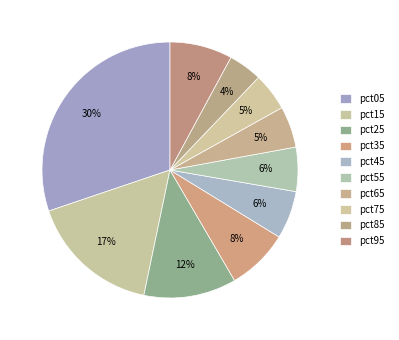

How many slices are in this pie chart?

10